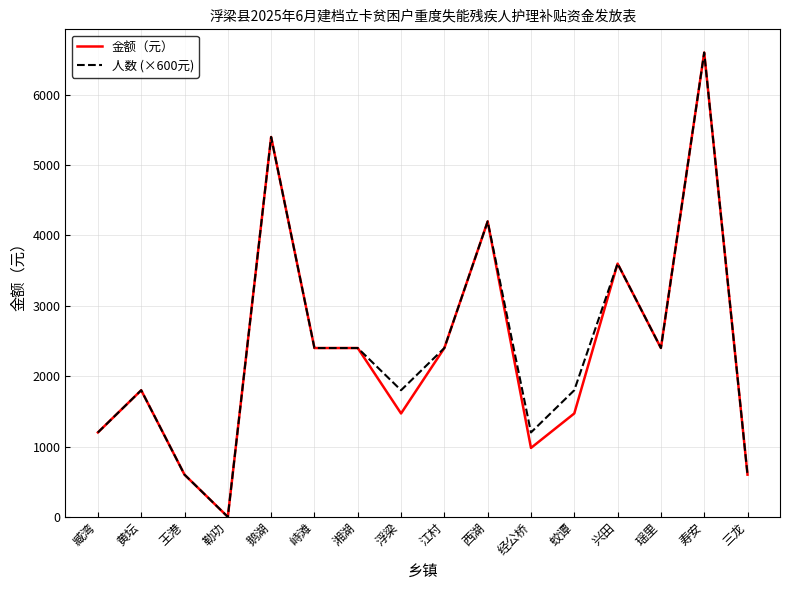

How many lines are shown in the chart?

2